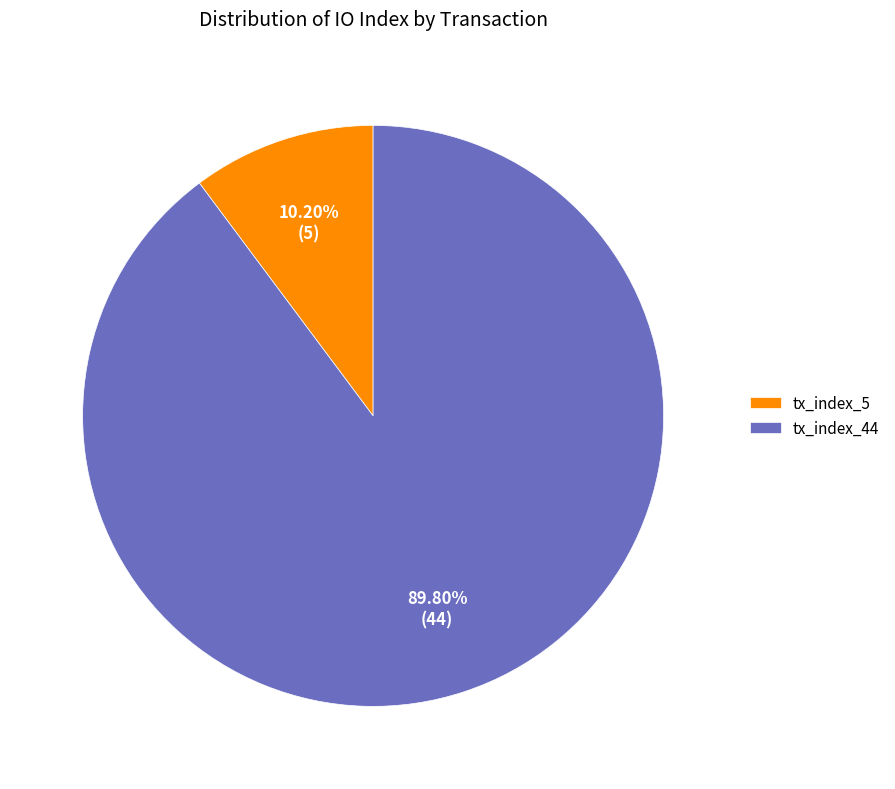

How many segments does this pie chart have?

2